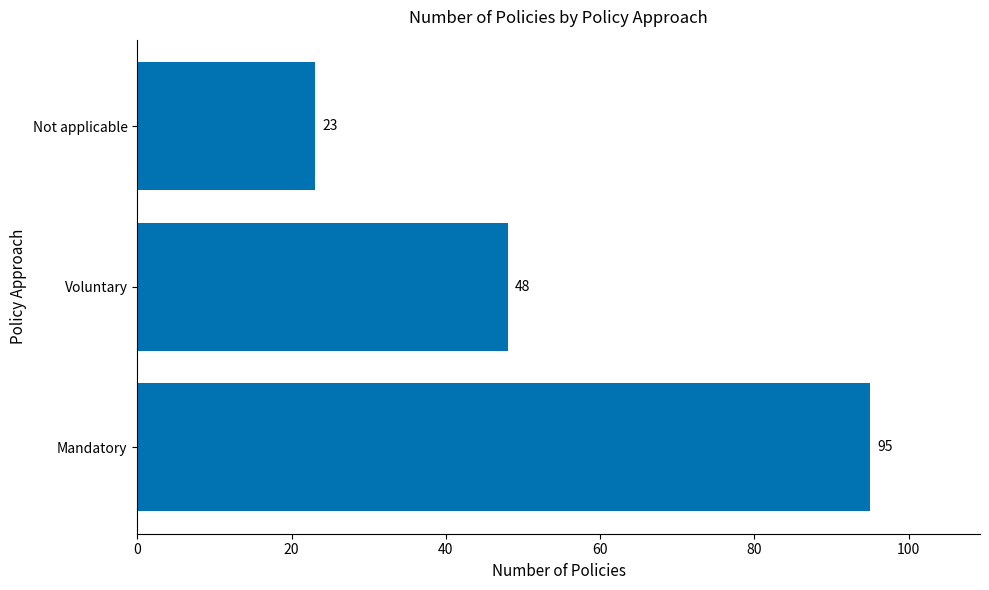

The value at Voluntary is 84. True or false?

False